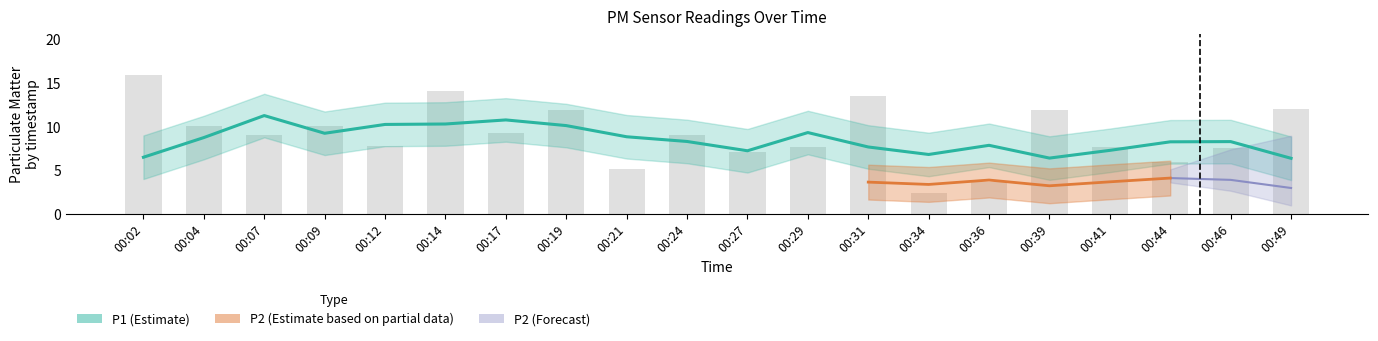

What is the sum of the values at 00:17 and 00:29?

16.9